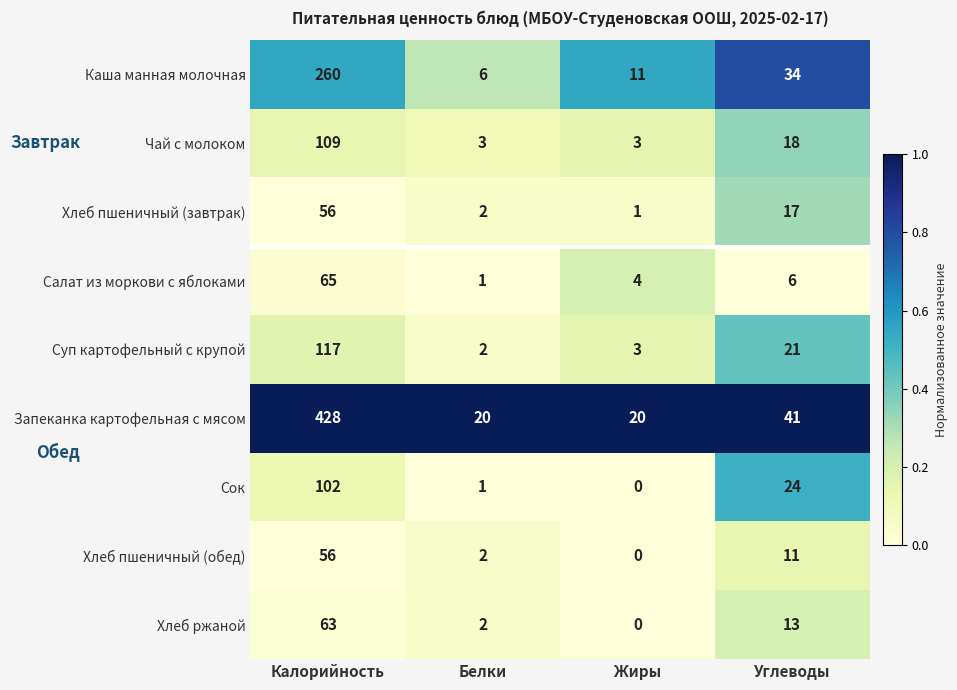

Which series changed the most between Калорийность and Углеводы?

Запеканка картофельная с мясом